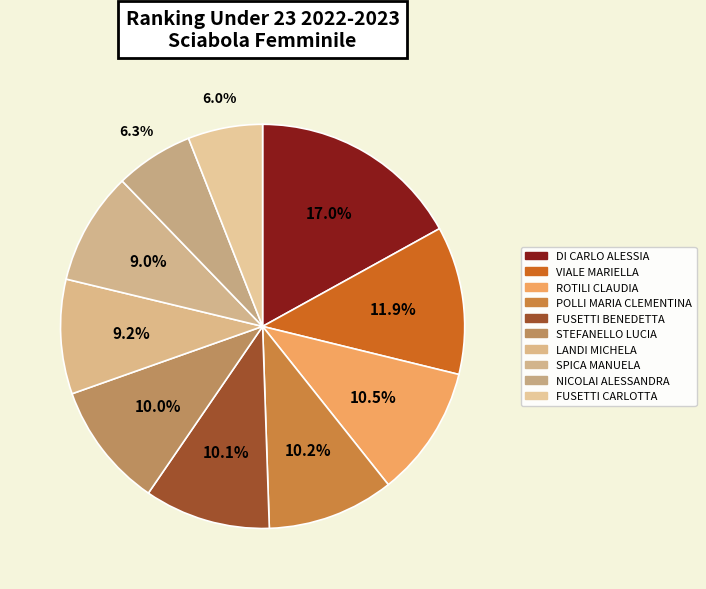

Which slice is the largest?

DI CARLO ALESSIA